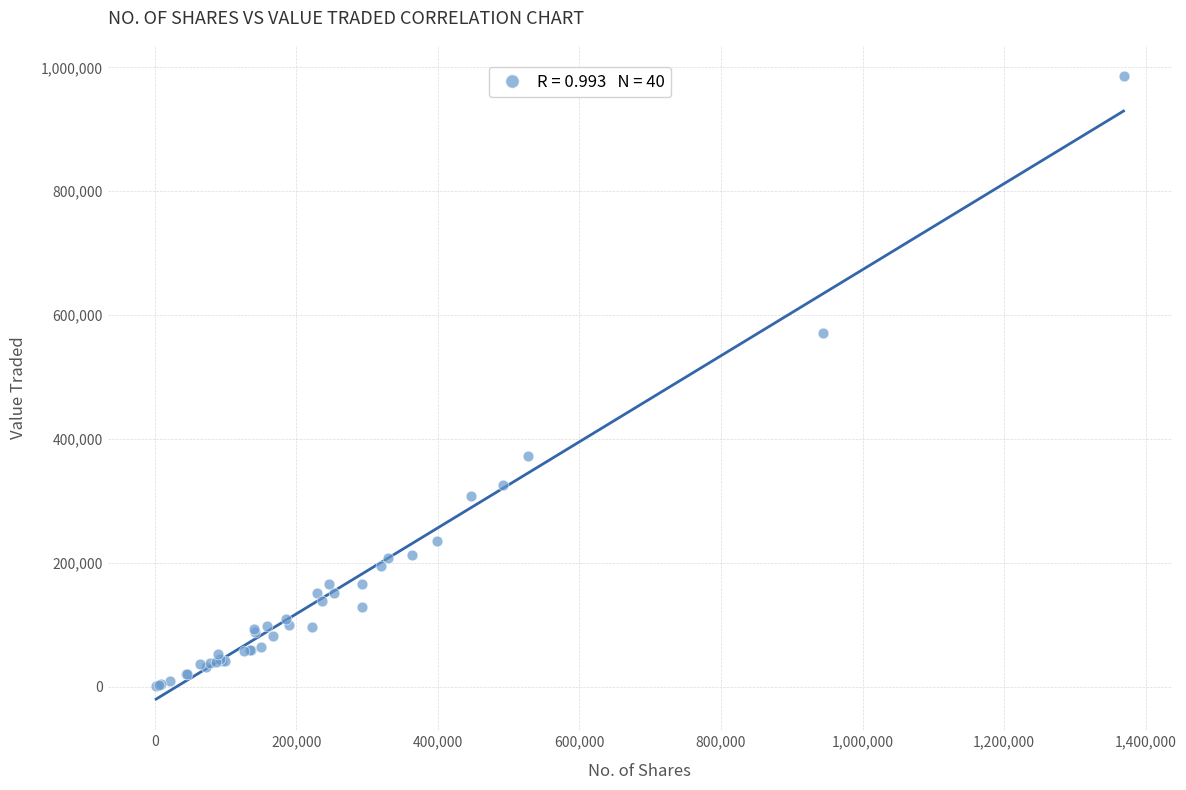

What Y value in the scatter plot is closest to 493499?

570352